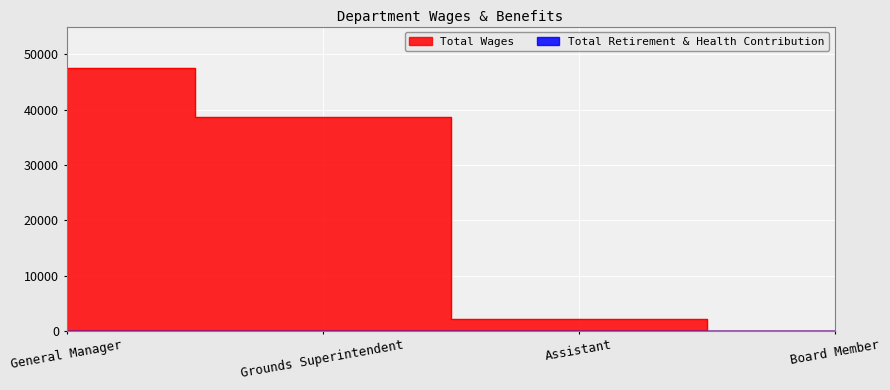

What is the difference between the maximum and second lowest values?

45352